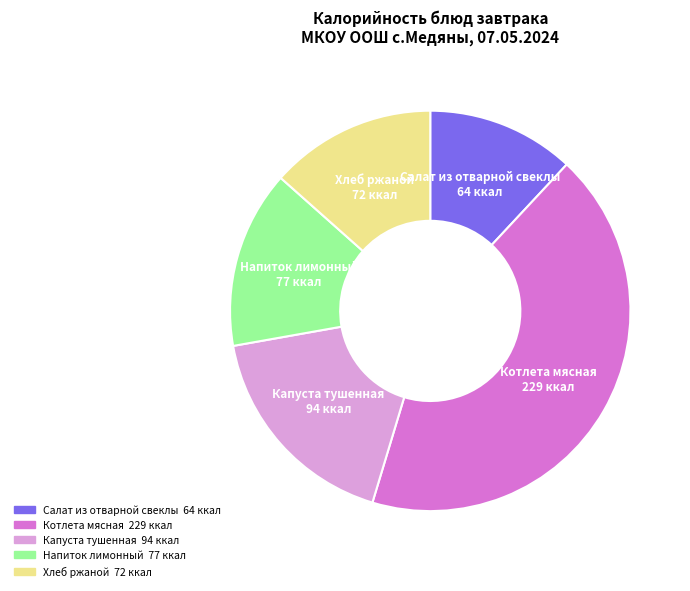

What is the ratio of the value at Салат из отварной свеклы to the value at Котлета мясная?

0.3